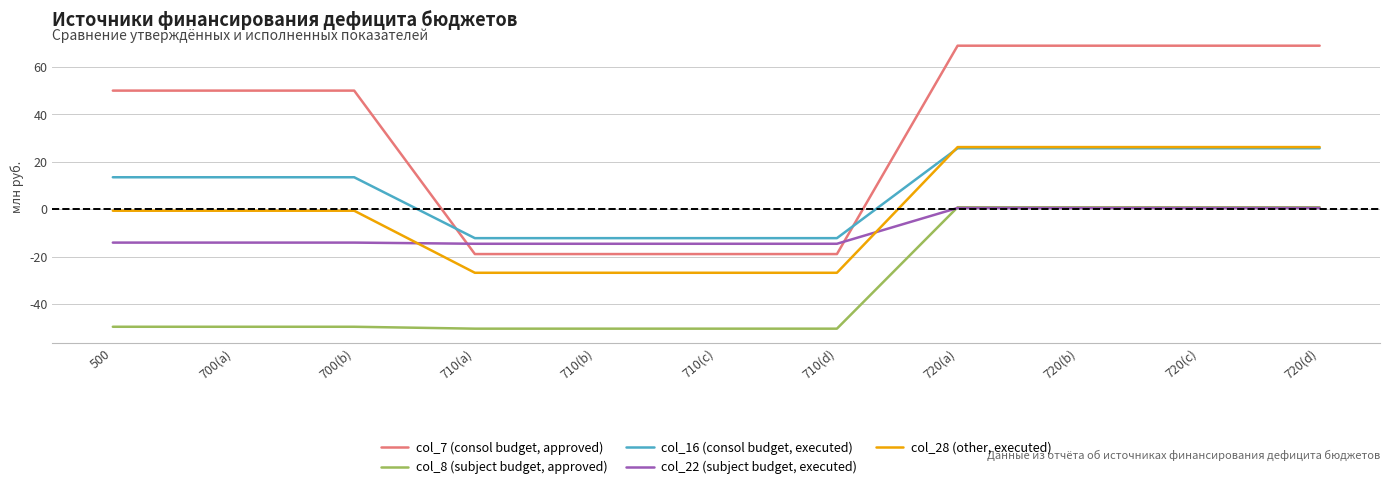

At 710(c), list the series in order from smallest to largest.

col_8 (subject budget, approved), col_28 (other, executed), col_7 (consol budget, approved), col_22 (subject budget, executed), col_16 (consol budget, executed)